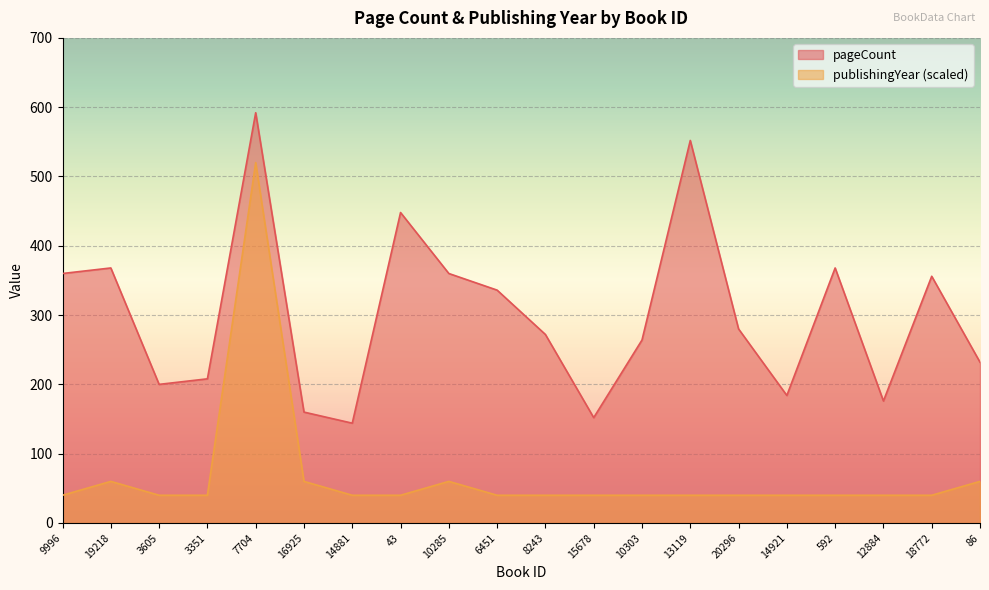

What is the highest value of the publishingYear series?

520